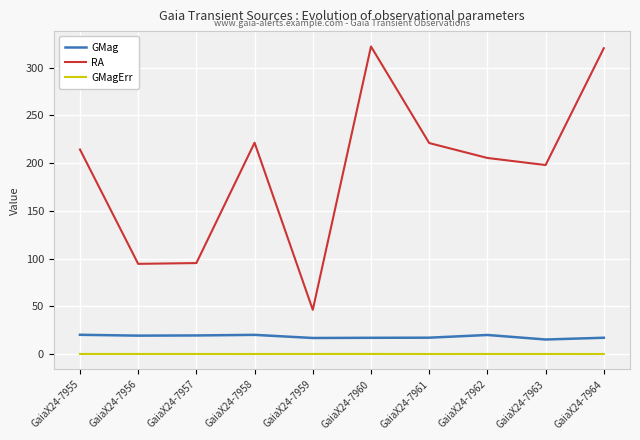

Rank the series by their maximum value, from lowest to highest.

GMagErr, GMag, RA